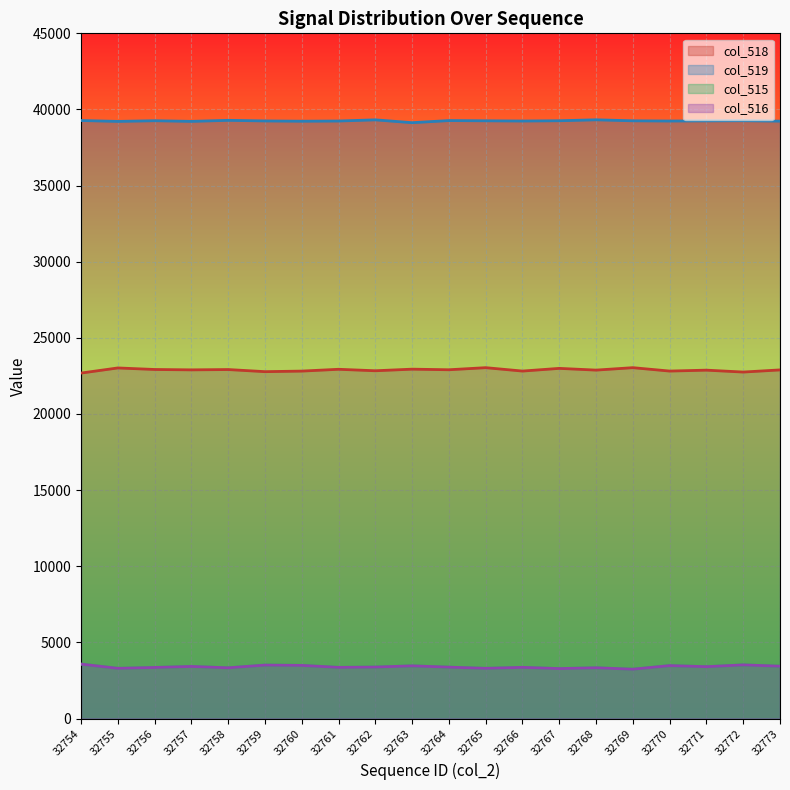

What are all the series names shown in the legend?

col_518, col_519, col_515, col_516